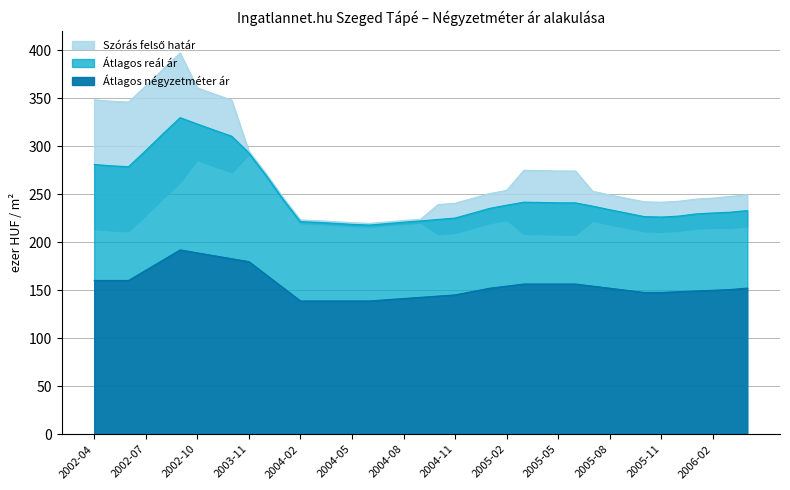

What is the maximum value shown in the chart?

396933